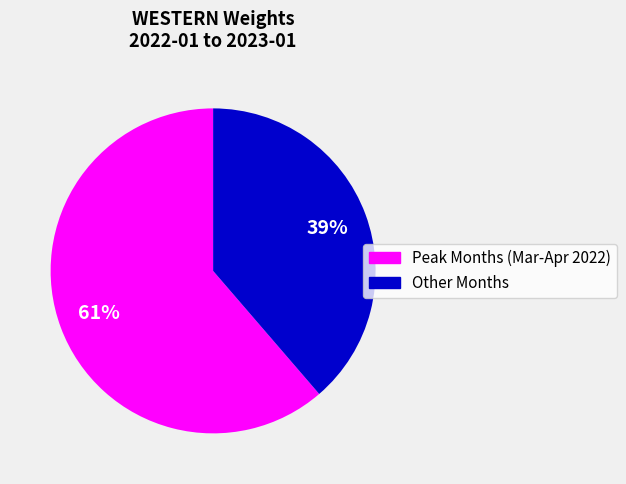

Is there any slice that represents more than half of the pie?

Yes